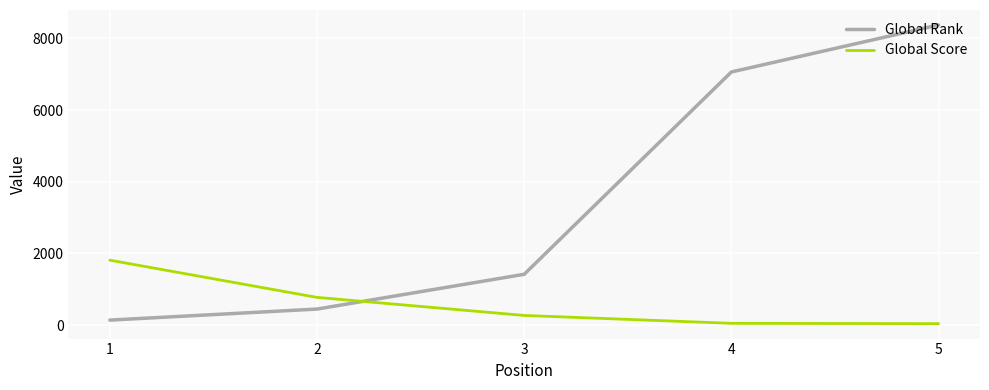

Between which two adjacent categories do Global Rank and Global Score first intersect?

2 and 3